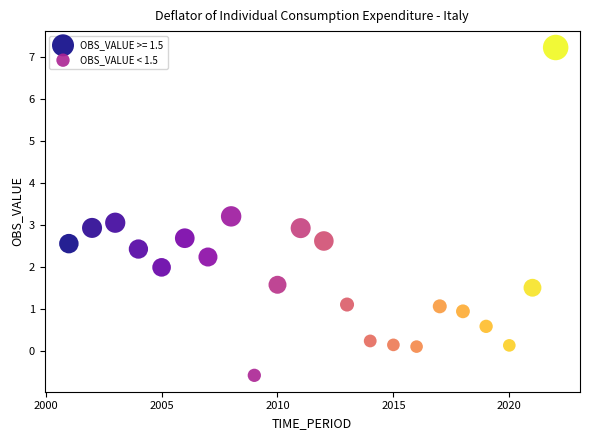

Which series has the largest Y range (max minus min)?

OBS_VALUE >= 1.5